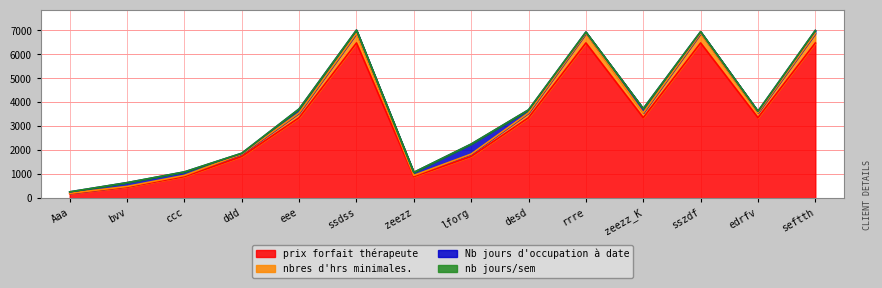

What is the sum of all nbres d'hrs minimales. values?

48032